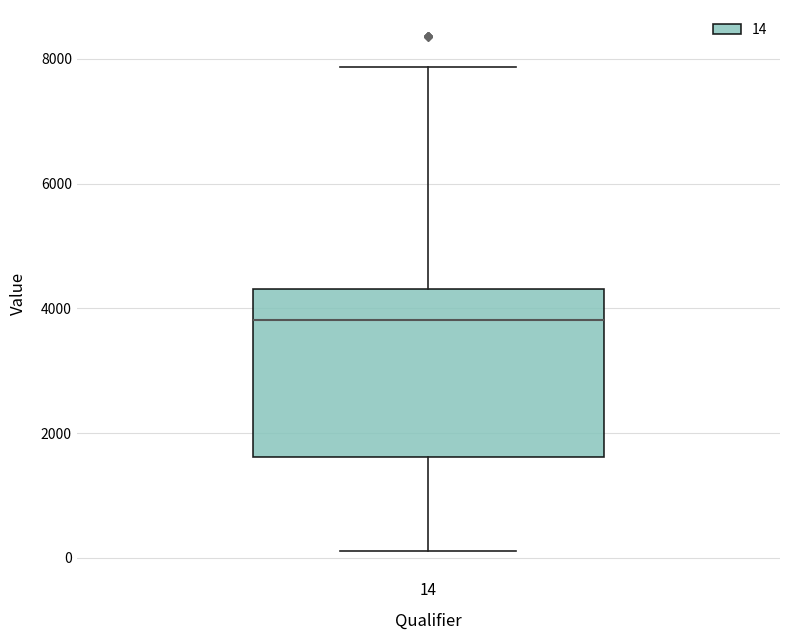

Transcribe this box plot: give where the median line is, the range the box spans, and where the two whiskers end, as read against the y-axis. The values are not printed on the chart, so give them approximately, as read against the axis.

median 3800, box 1600 to 4400, whiskers 200 to 7800